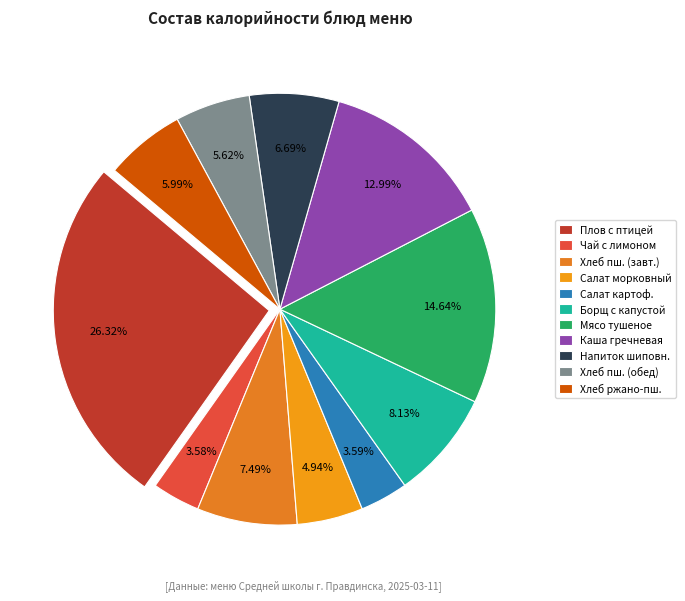

How many segments does this pie chart have?

11